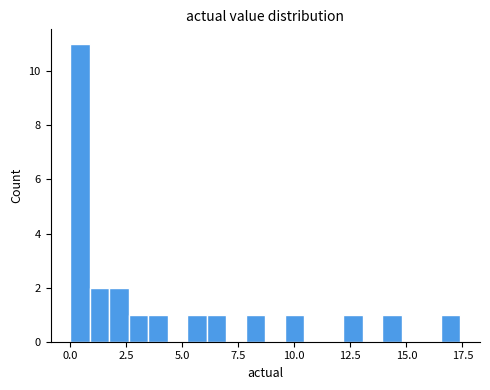

Read against the x-axis, roughly where is the centre of the tallest bar?

0.5